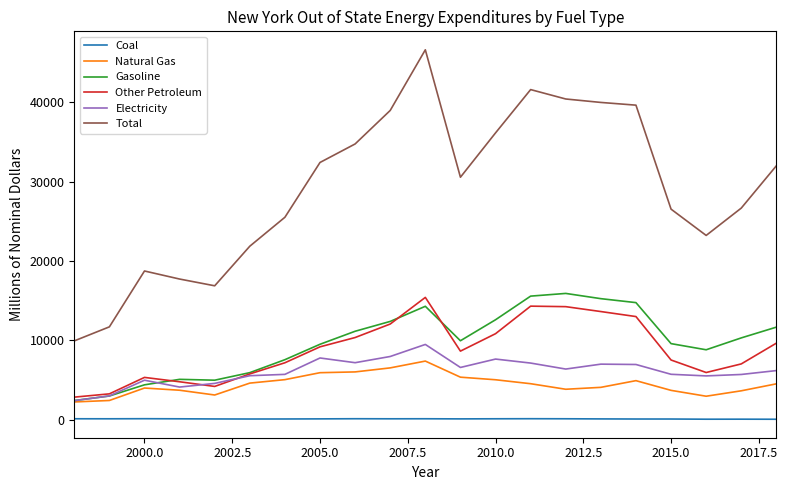

Which series has the largest range (max minus min)?

Total